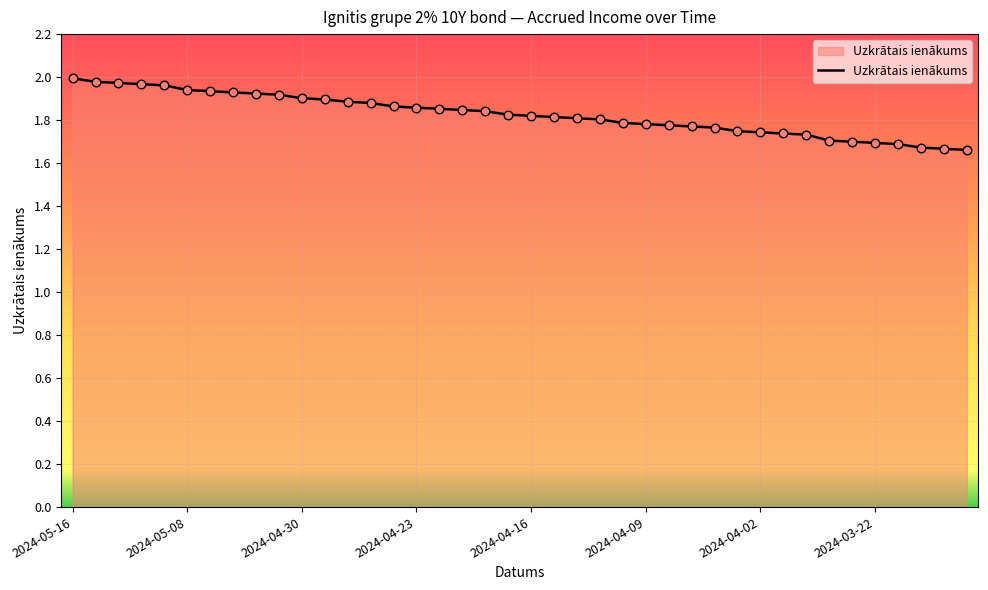

What is the difference between the maximum and minimum values?

0.3